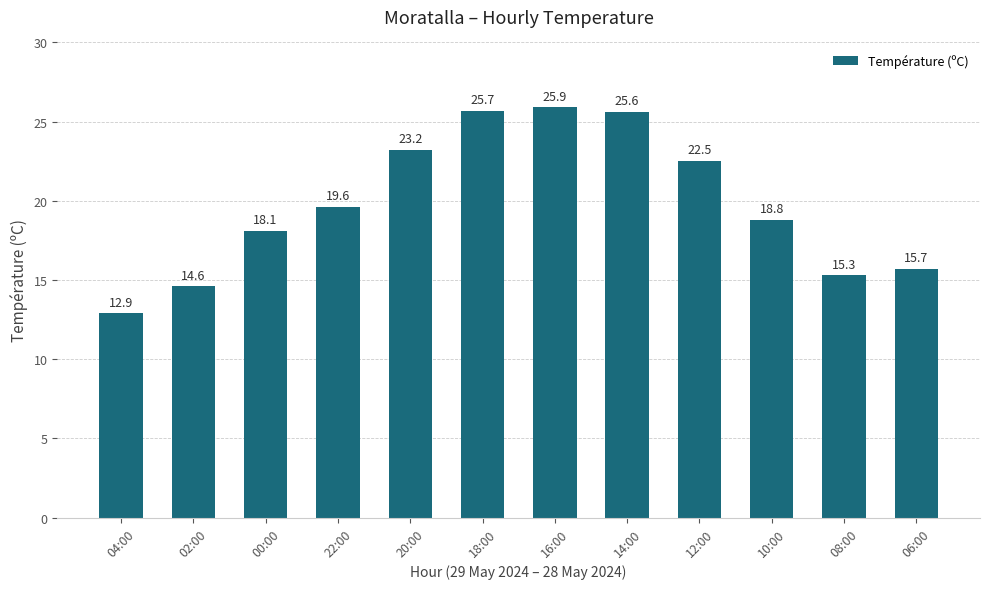

What is the label of the 7th bar from the left?

16:00